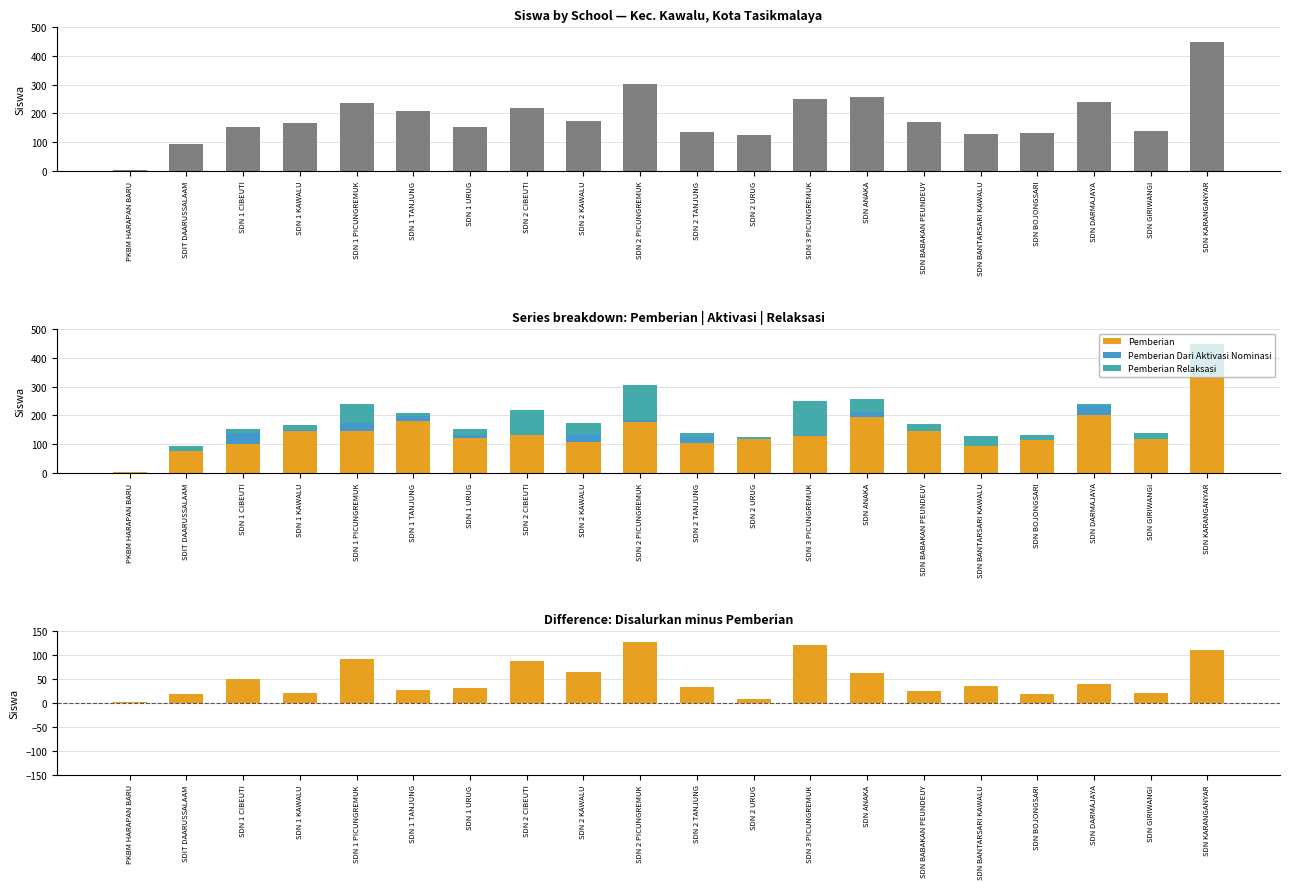

What is the sum of the Pemberian values at SDN ANAKA and SDN GIRIWANGI?

313